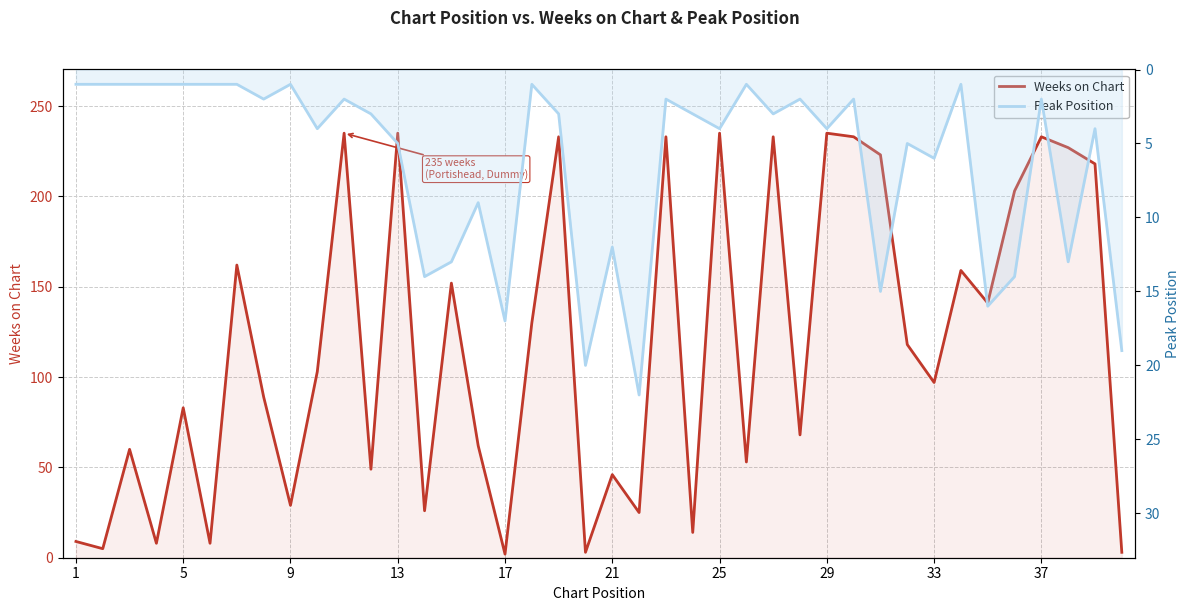

The Weeks on Chart series shows 31 at 11. True or false?

False